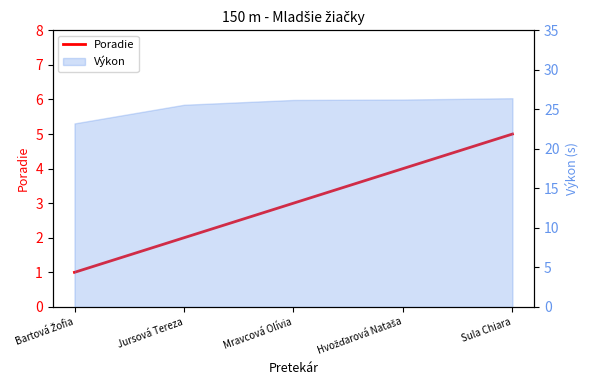

What is the value of the 2nd point from the left?

2